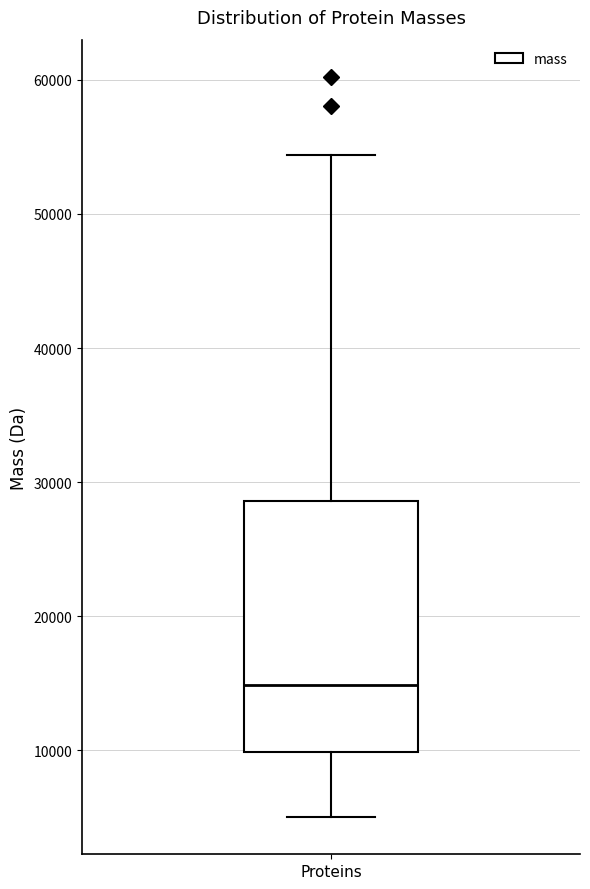

Transcribe this box plot: give where the median line is, the range the box spans, and where the two whiskers end, as read against the y-axis. The values are not printed on the chart, so give them approximately, as read against the axis.

median 15000, box 10000 to 29000, whiskers 5000 to 54000